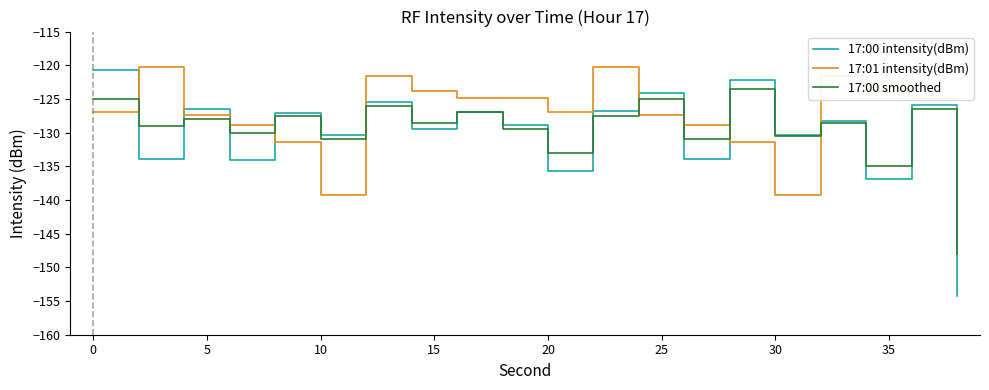

Which series has the largest total across all categories?

17:01 intensity(dBm)